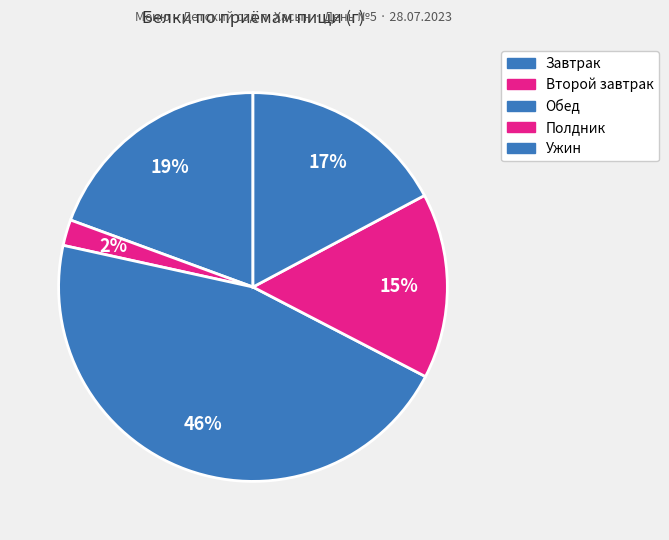

How many slices are in this pie chart?

5